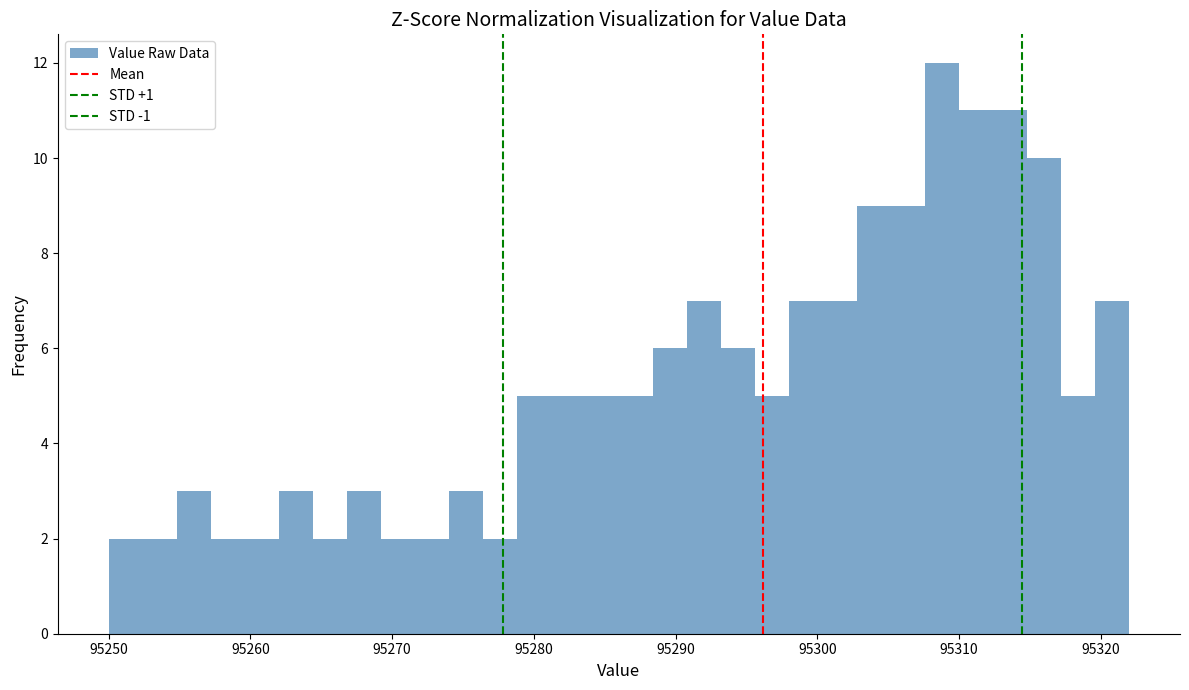

Around what value on the x-axis is the tallest bar? Give the approximate position of its centre, as read against the axis.

95309